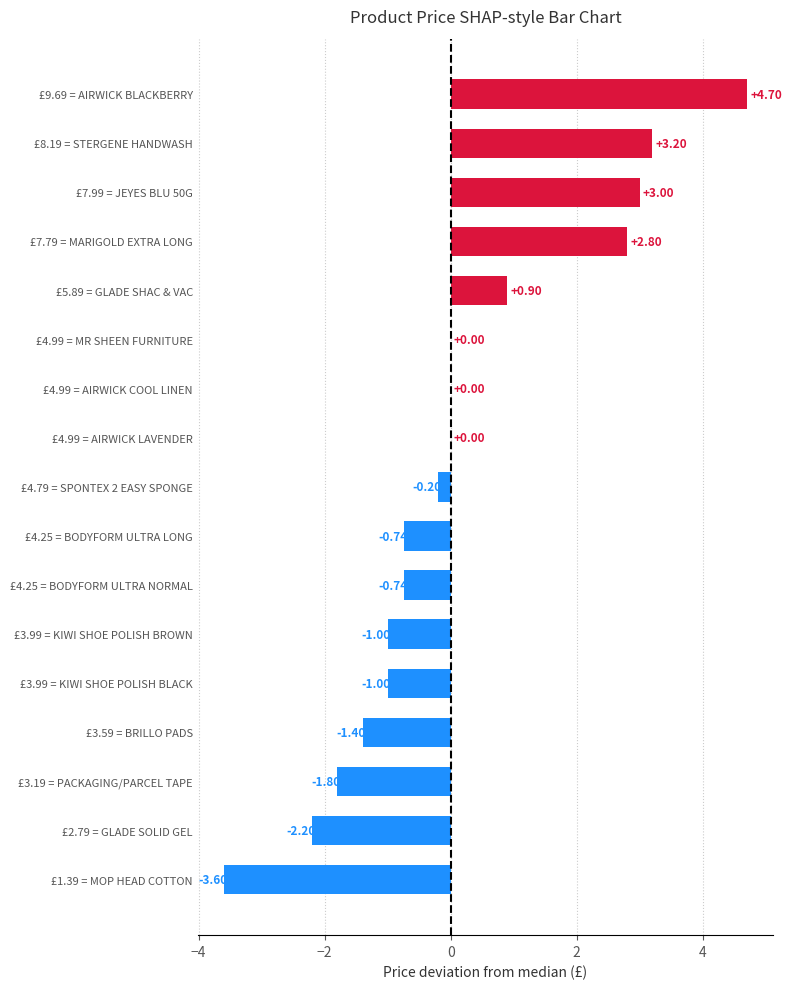

Between £1.39 = MOP HEAD COTTON and £4.25 = BODYFORM ULTRA NORMAL, which is larger?

£4.25 = BODYFORM ULTRA NORMAL